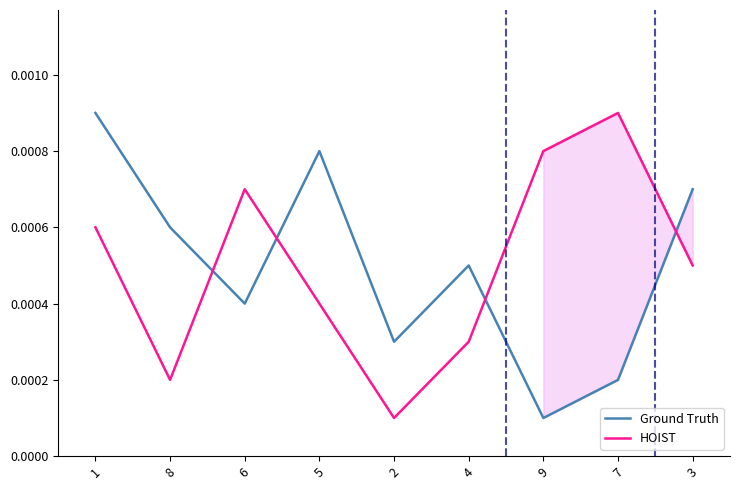

At which label does HOIST reach its minimum?

2